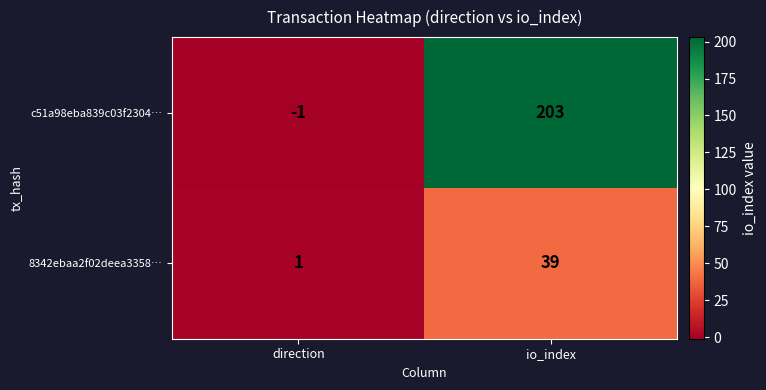

Rank the series at direction from highest to lowest value.

8342ebaa2f02deea3358…, c51a98eba839c03f2304…